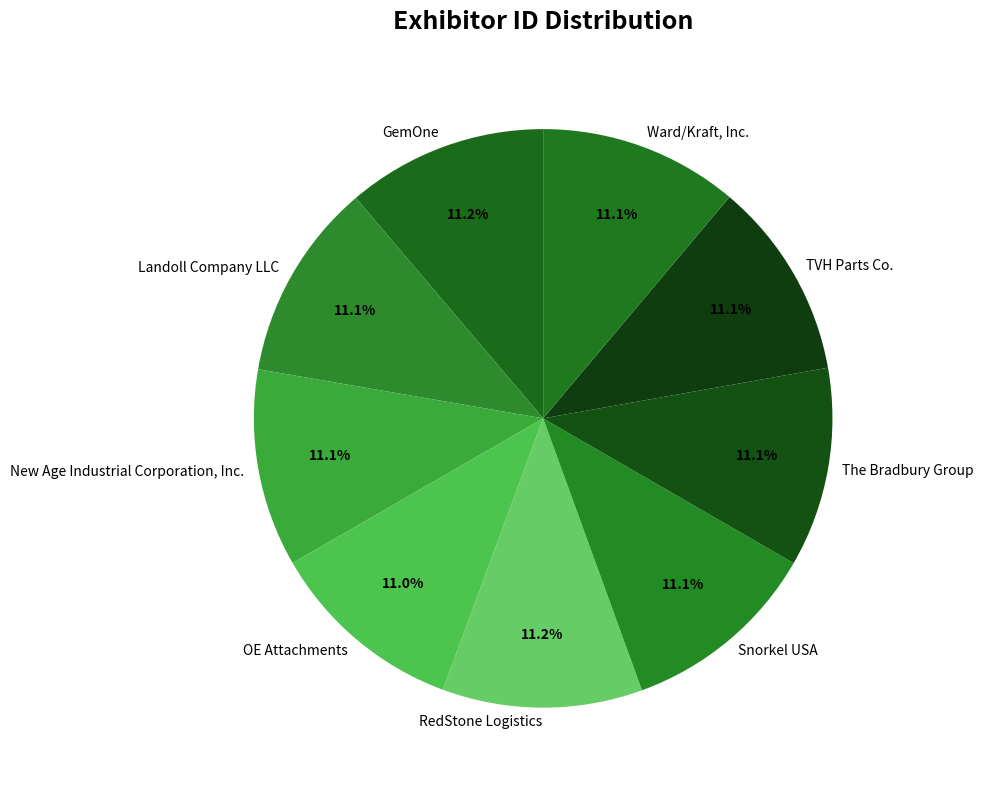

To the nearest percent, what is the combined percentage of Snorkel USA and RedStone Logistics?

22%